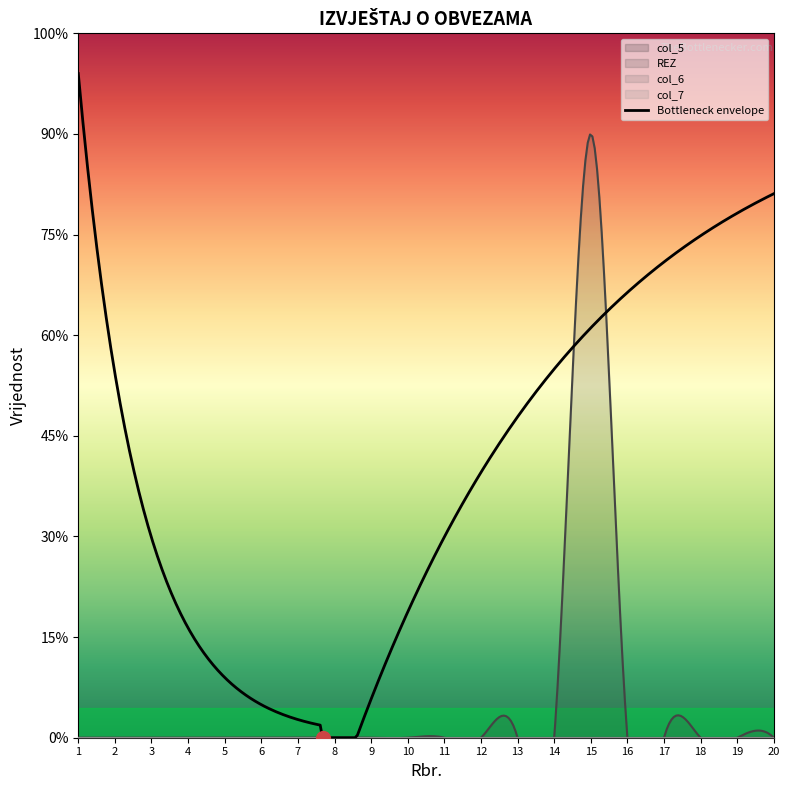

Count the number of categories in the chart.

20